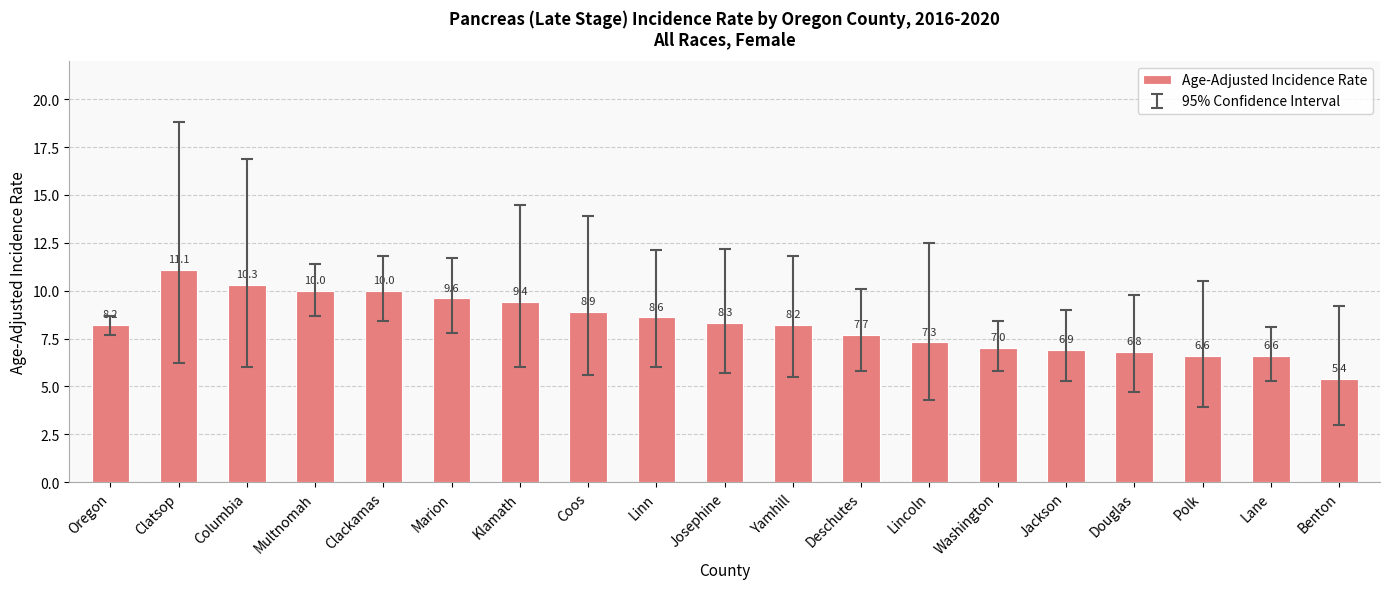

What is the approximate value at Linn?

8.6